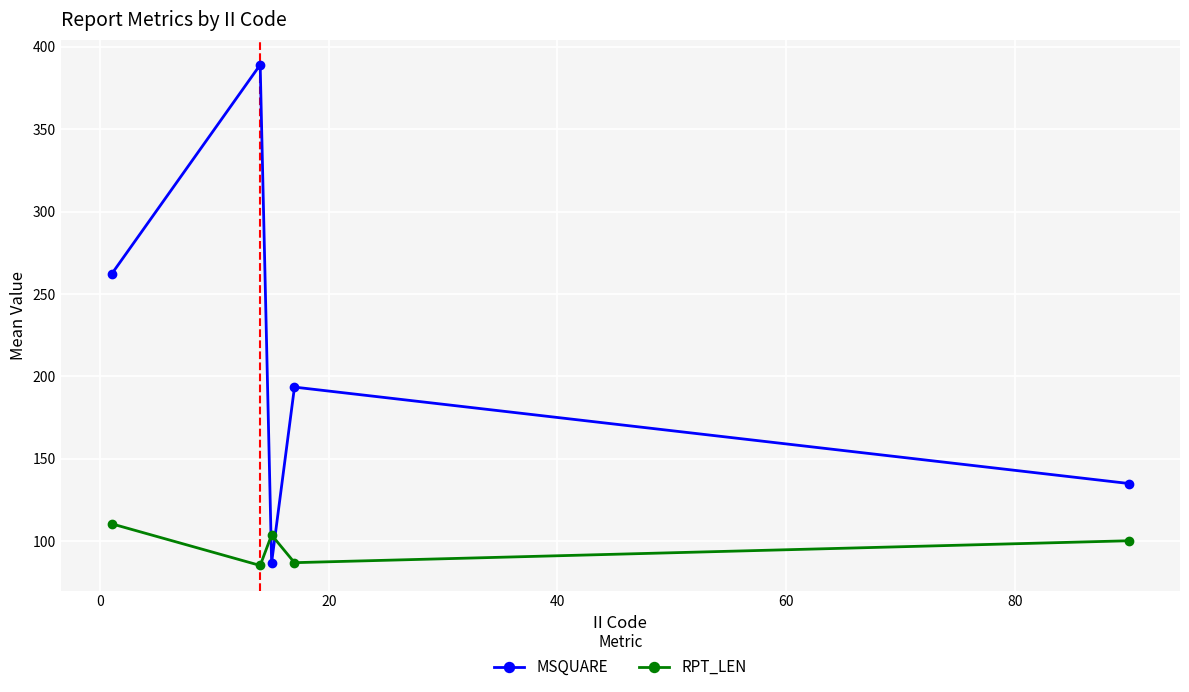

Which series has the widest spread of values?

MSQUARE